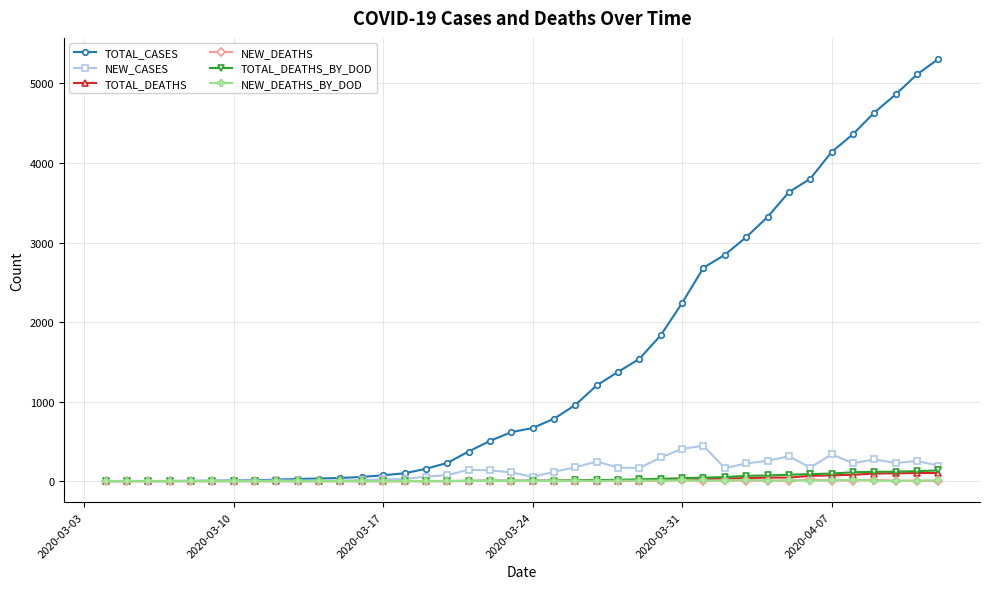

At how many categories does at least one series exceed 1985?

13